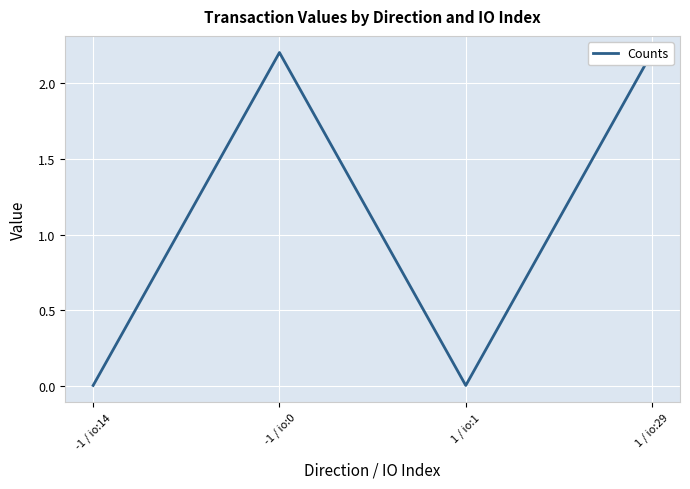

Rank the categories by value from highest to lowest.

-1 / io:0, 1 / io:29, -1 / io:14, 1 / io:1